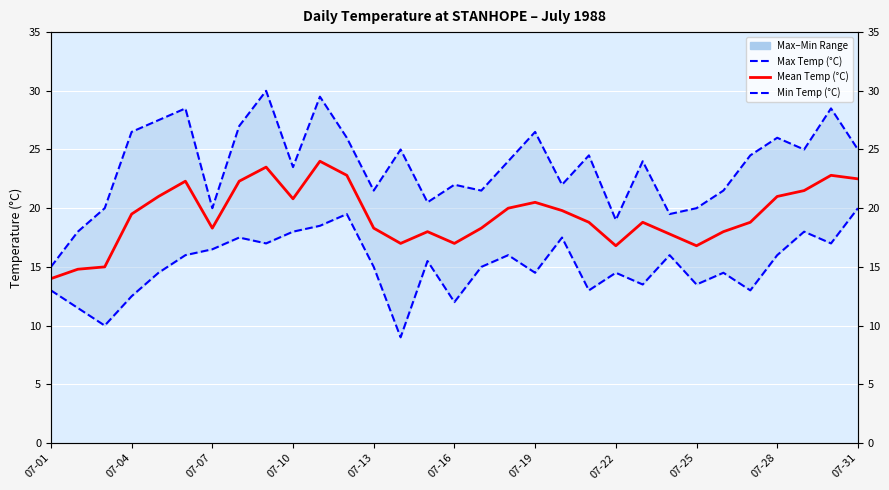

At how many categories does at least one series exceed 24?

15